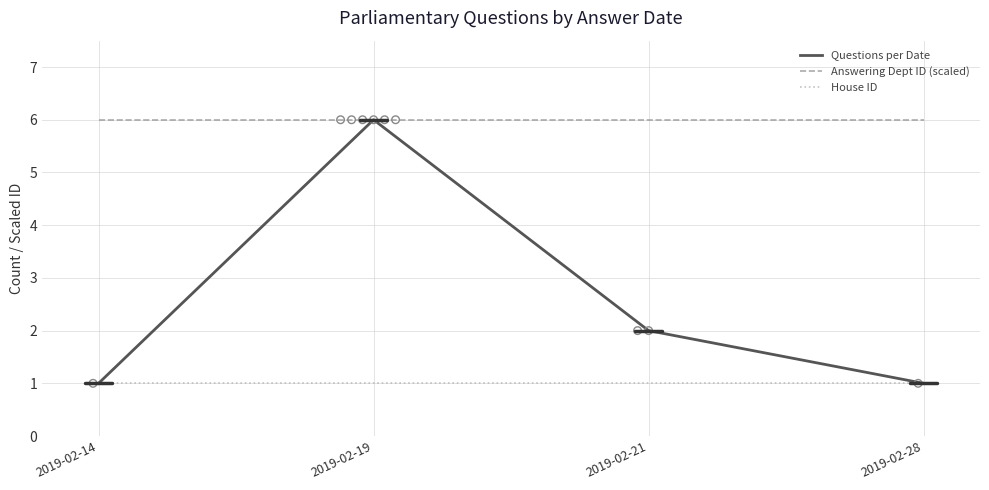

What are all the series names shown in the legend?

Questions per Date, Answering Dept ID (scaled), House ID